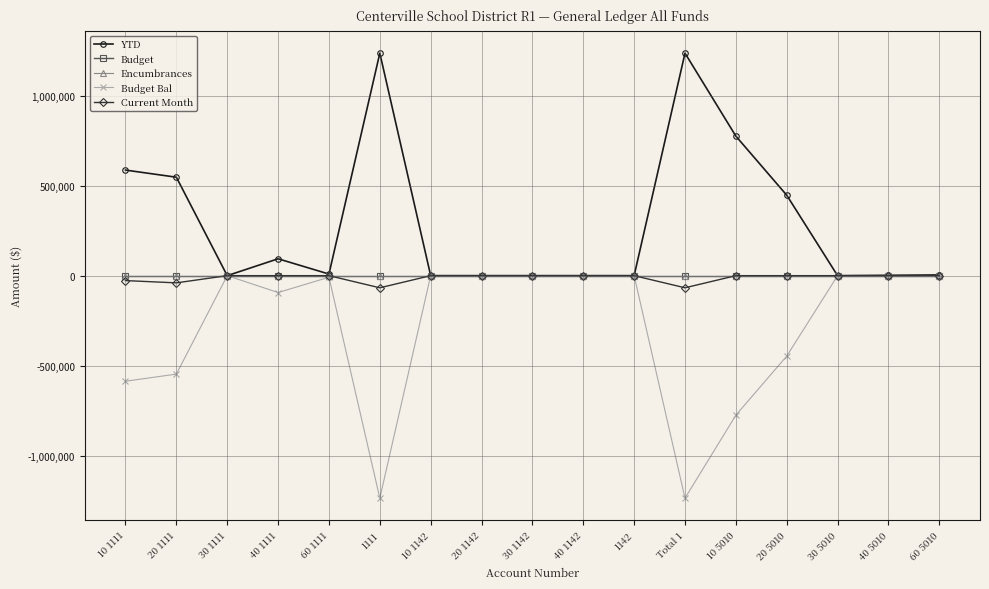

What is the label of the 17th point from the left?

60 5010